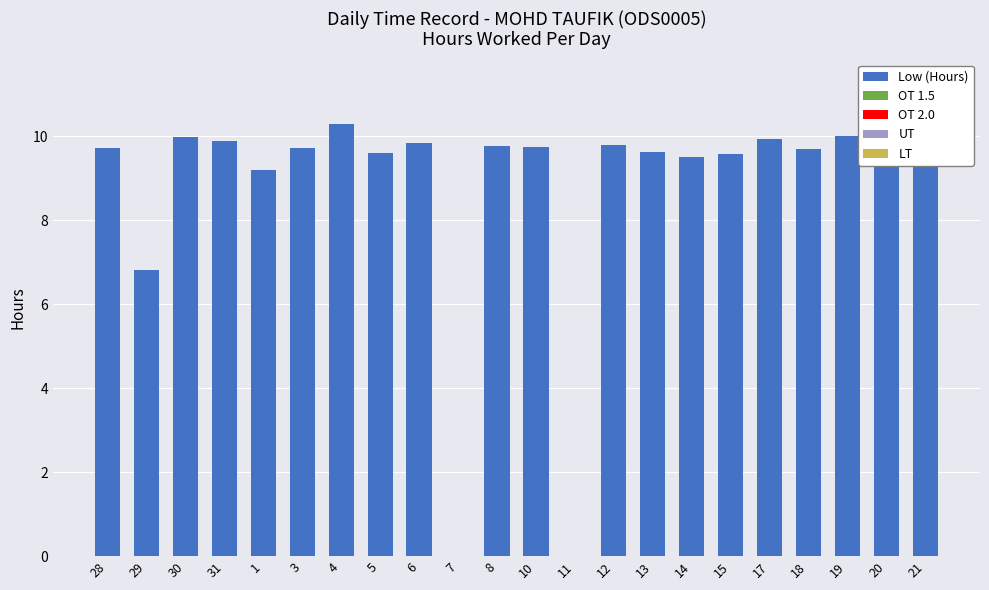

Which has a higher value, 11 or 31?

31